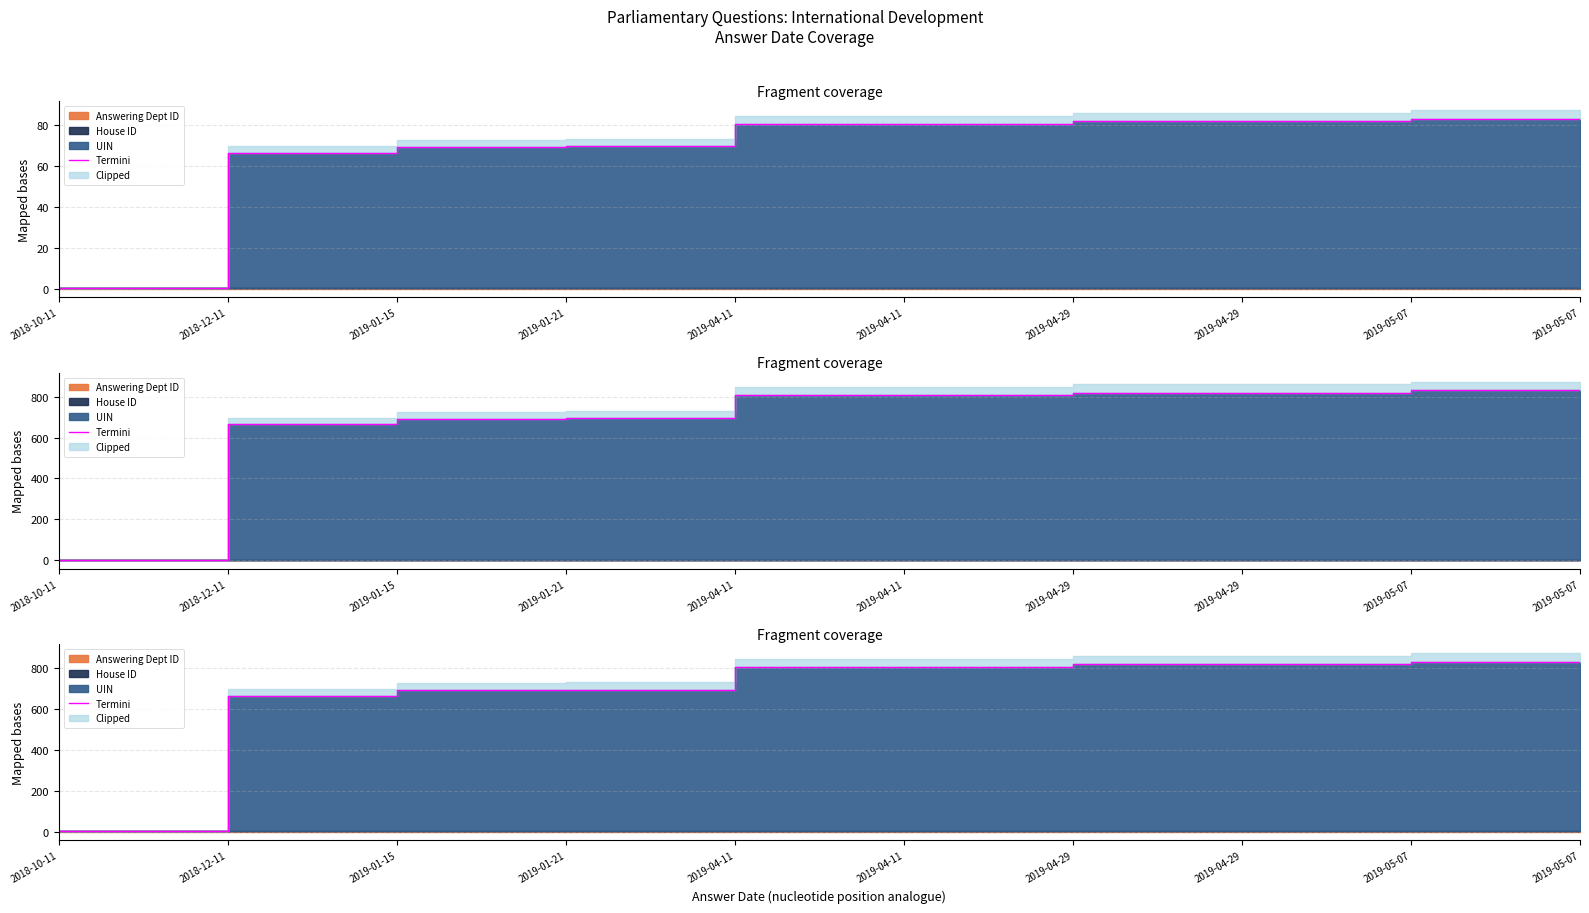

True or false: the data has more than 1 interior local peaks.

False